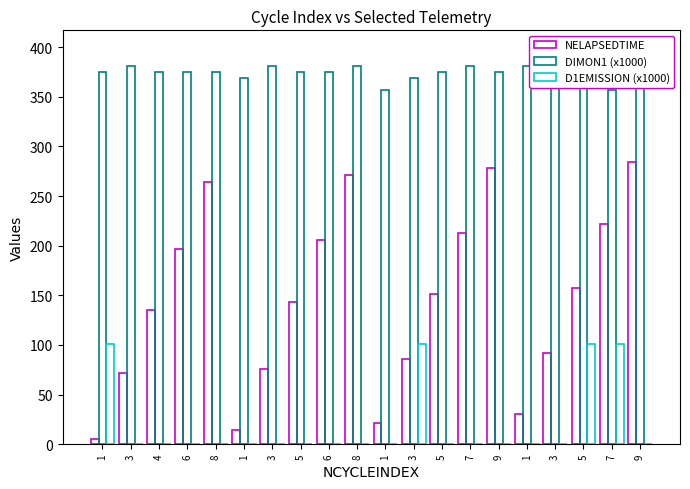

At how many categories does at least one series exceed 179?

20